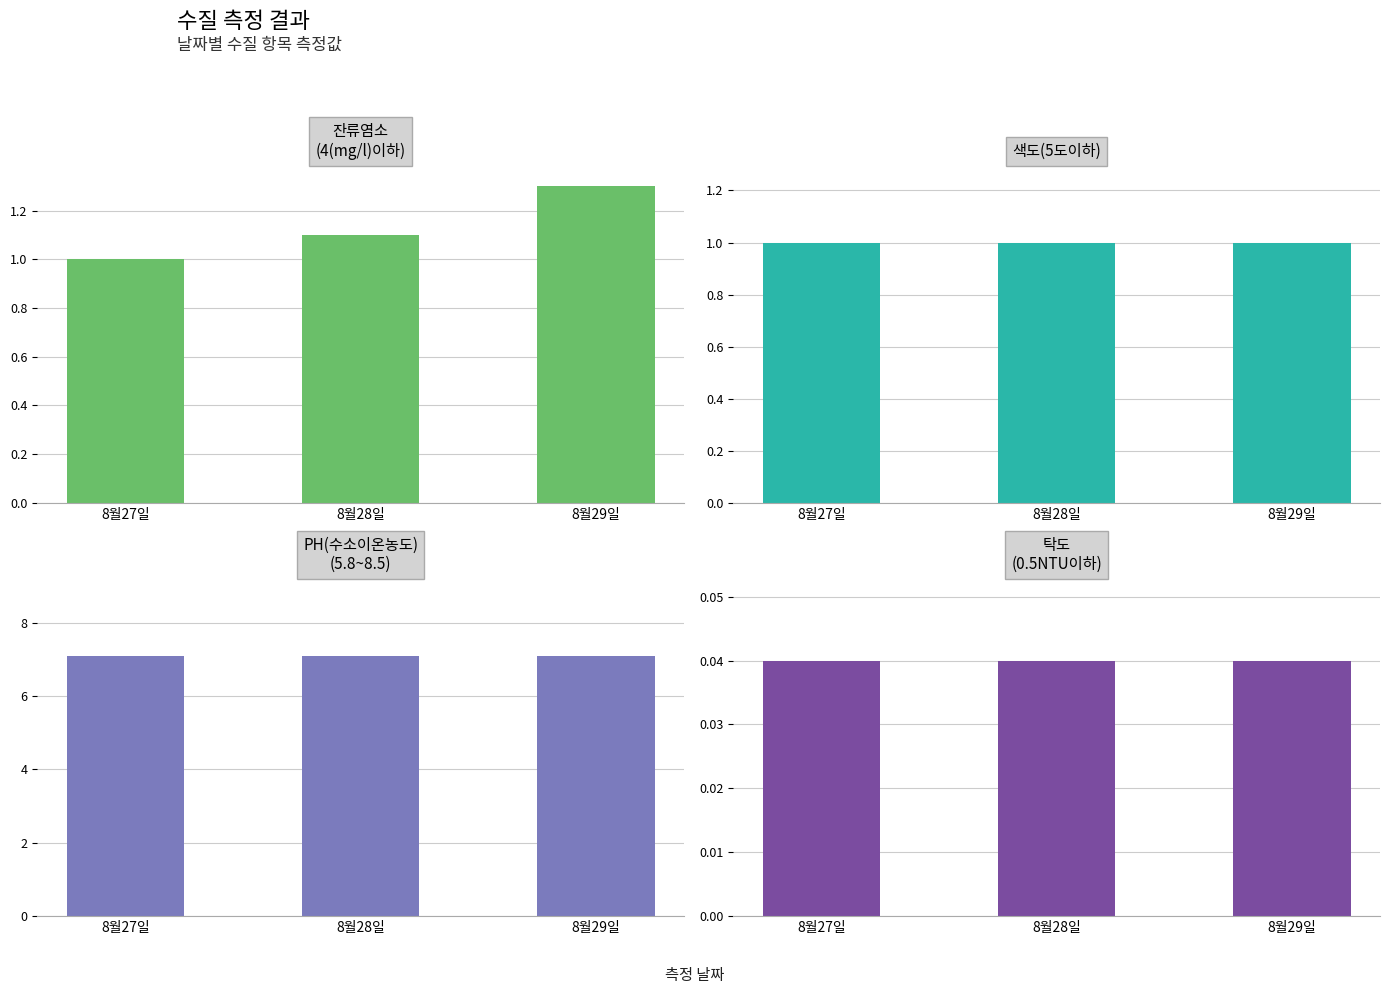

Are the bars horizontal?

No